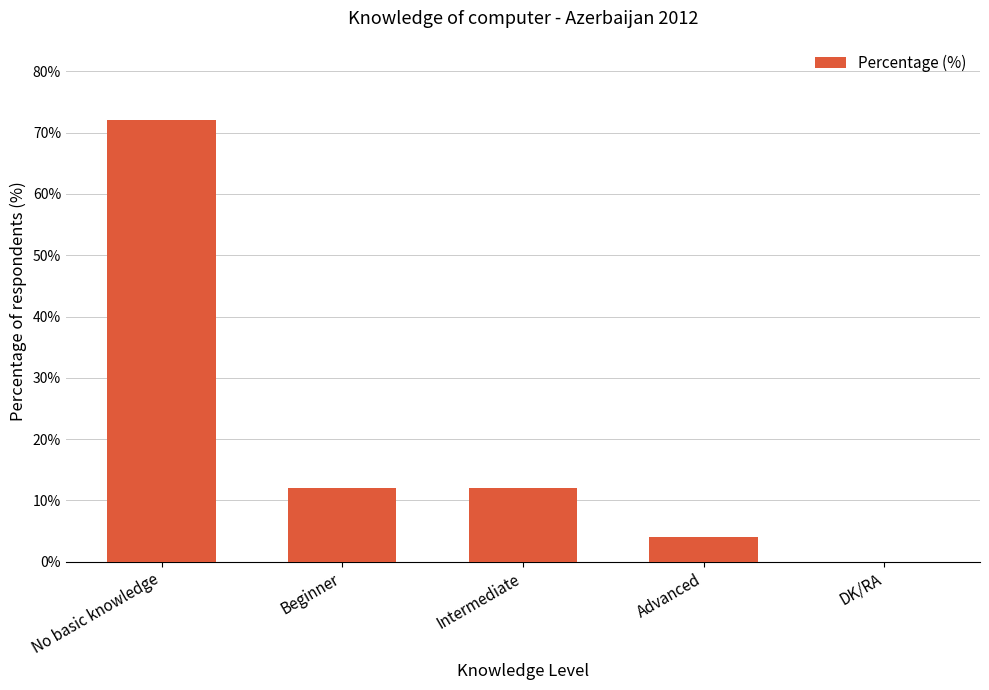

How many categories are shown in the chart?

5